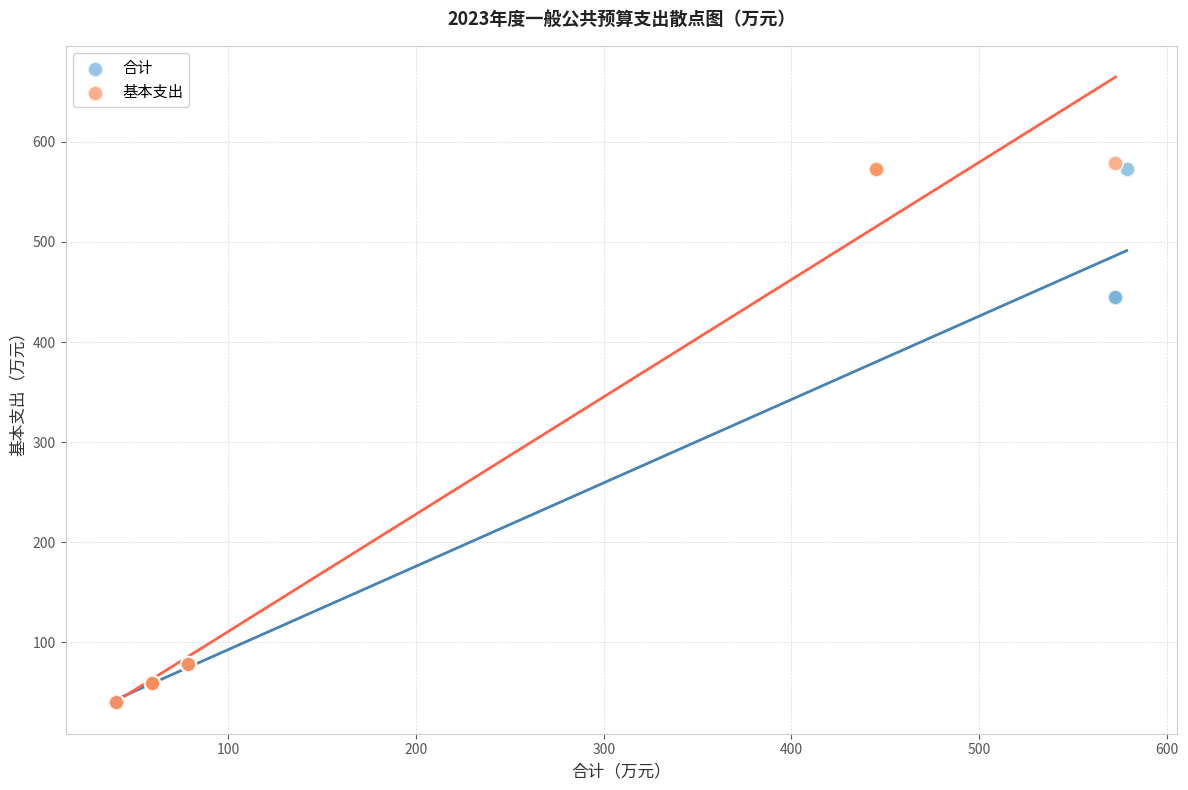

Which series has the widest spread of Y values?

基本支出